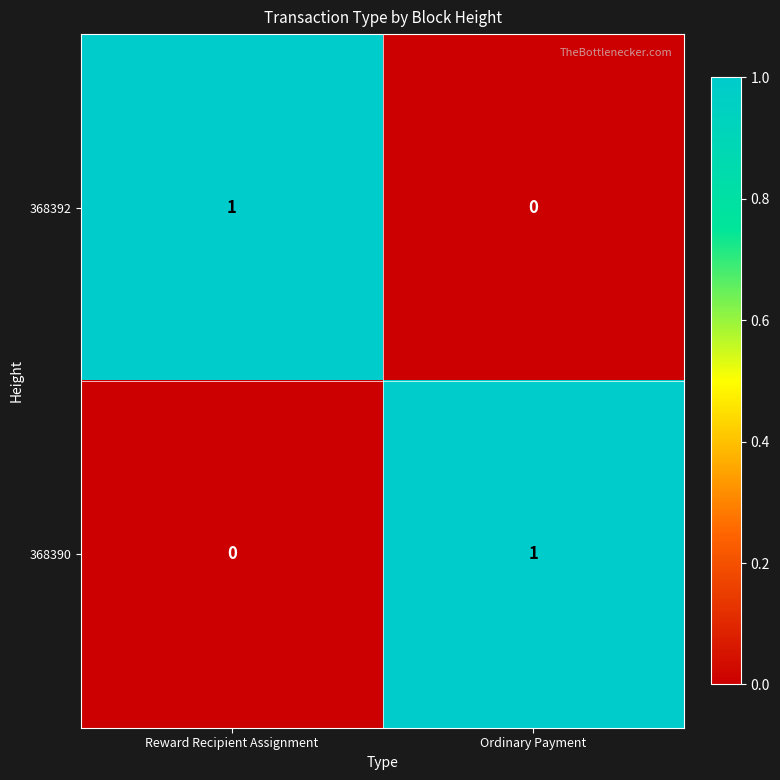

The value of 368390 at Ordinary Payment is 1. True or false?

True